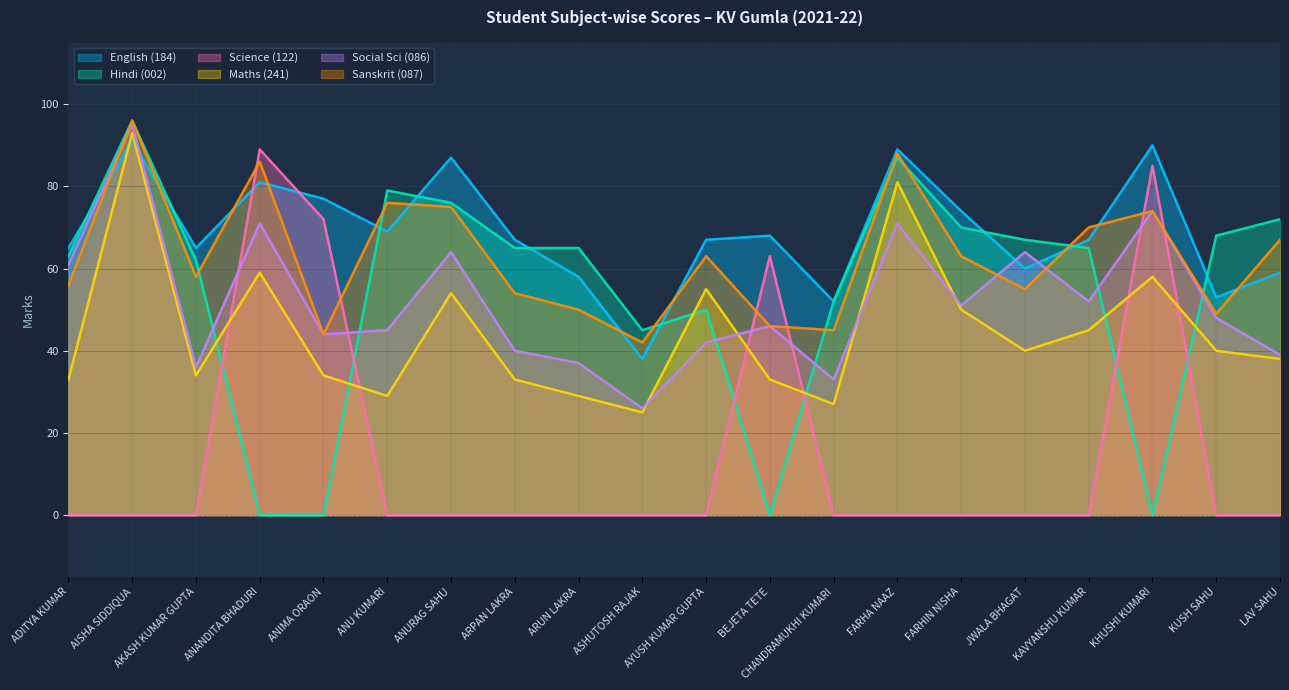

What is the difference between the maximum and minimum values in the Hindi (002) series?

96